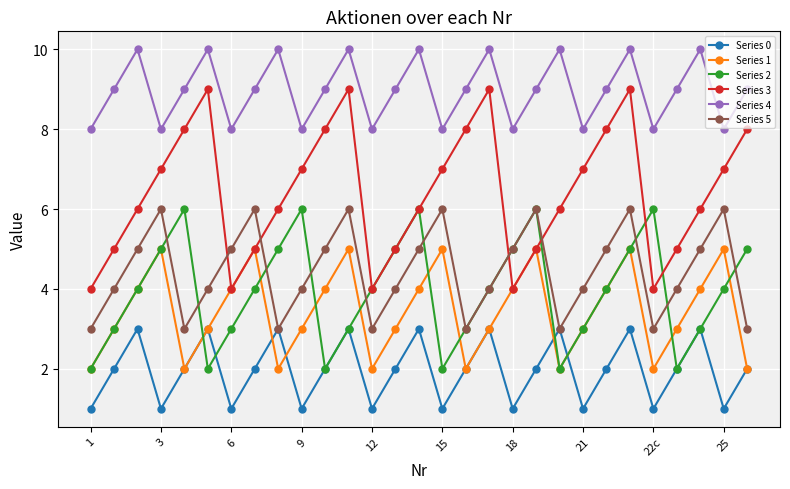

True or false: Series 4 and Series 3 intersect in this chart.

False